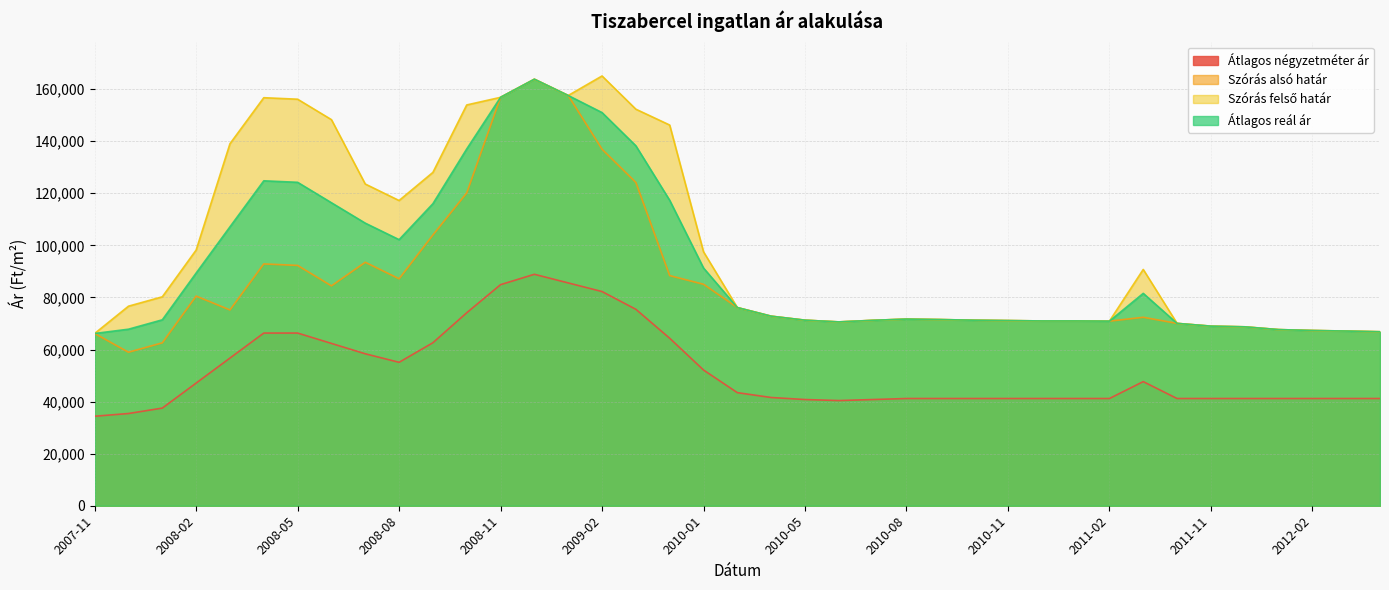

Which series has the largest total across all categories?

Szórás felső határ